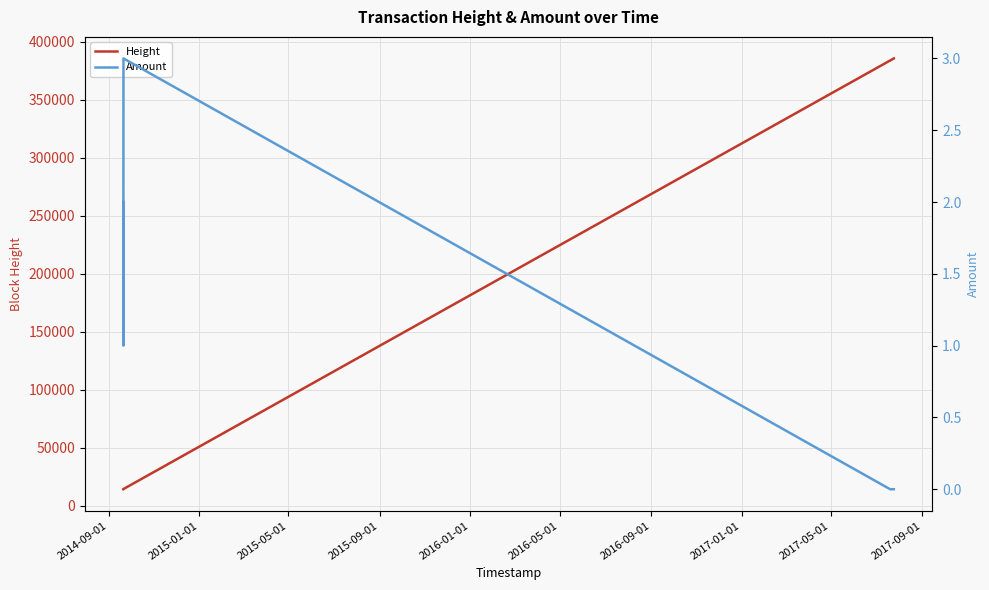

What is the maximum value for Height?

385470